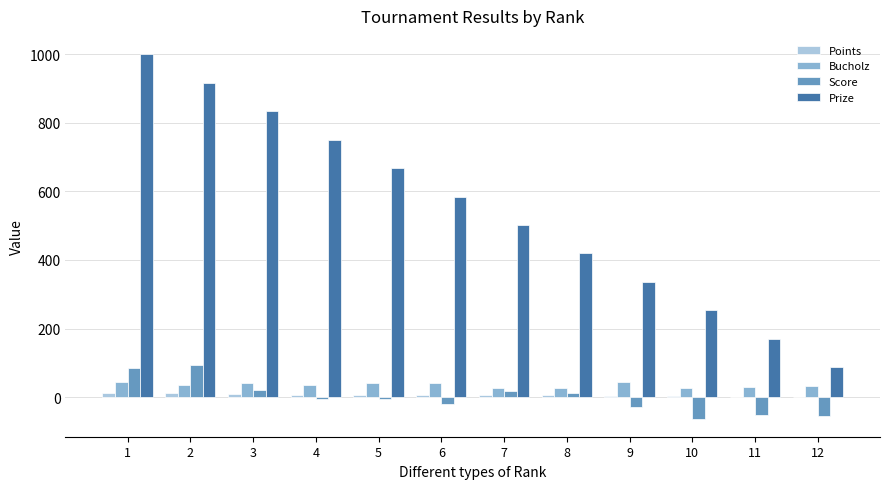

What is the maximum value for Bucholz?

44